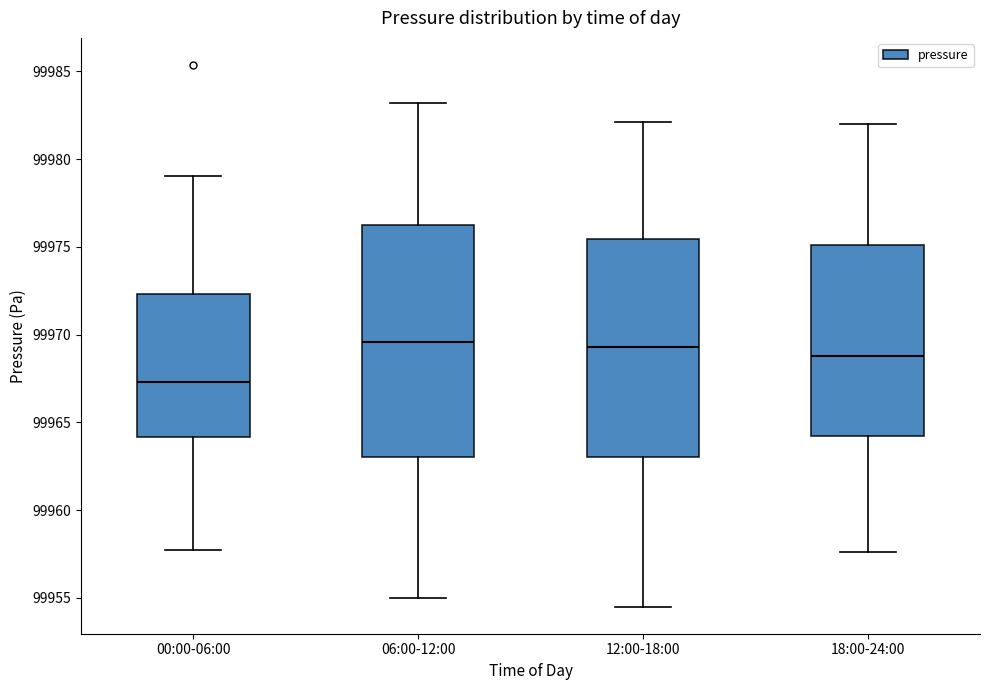

Reading left to right, read every box against the y-axis: the position of its median line, the range the box covers, and the ends of its whiskers. The values are not printed on the chart, so give them approximately, as read against the axis.

00:00-06:00: median 99967.5, box 99964.0 to 99972.5, whiskers 99958.0 to 99979.0
06:00-12:00: median 99969.5, box 99963.0 to 99976.0, whiskers 99955.0 to 99983.0
12:00-18:00: median 99969.5, box 99963.0 to 99975.5, whiskers 99954.5 to 99982.0
18:00-24:00: median 99969.0, box 99964.0 to 99975.0, whiskers 99957.5 to 99982.0